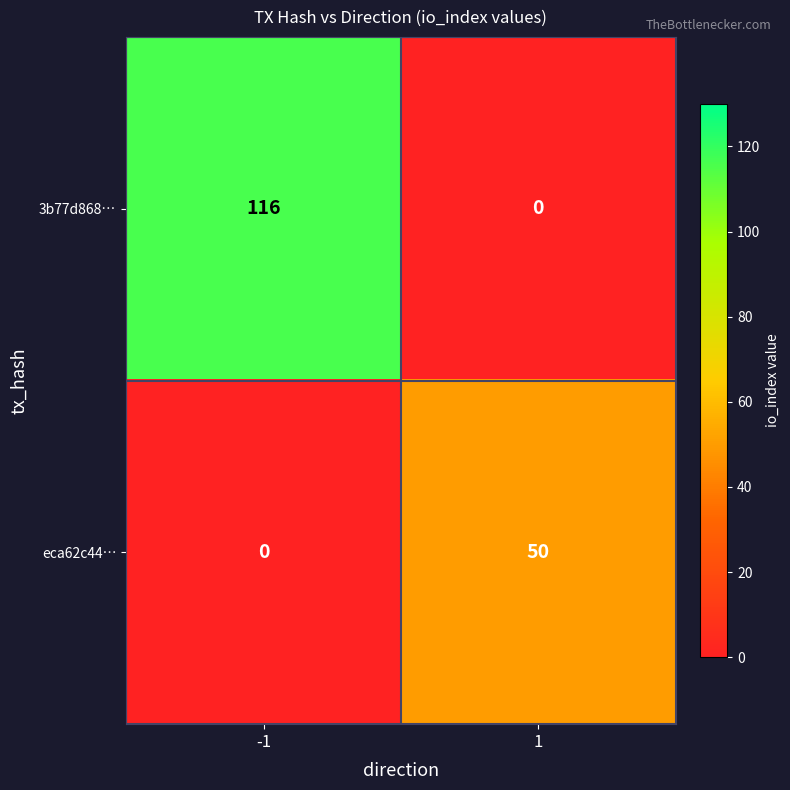

Is it true that 3b77d868… equals 77 at 1?

False